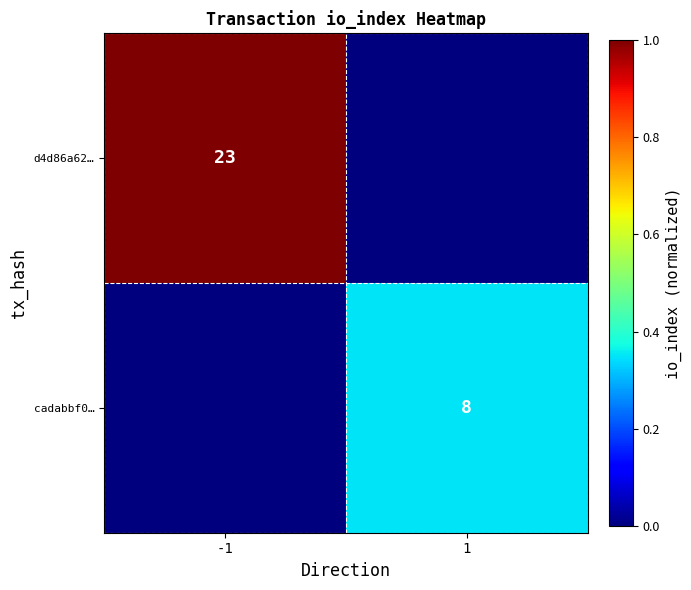

The value of d4d86a62… at -1 is 13. True or false?

False